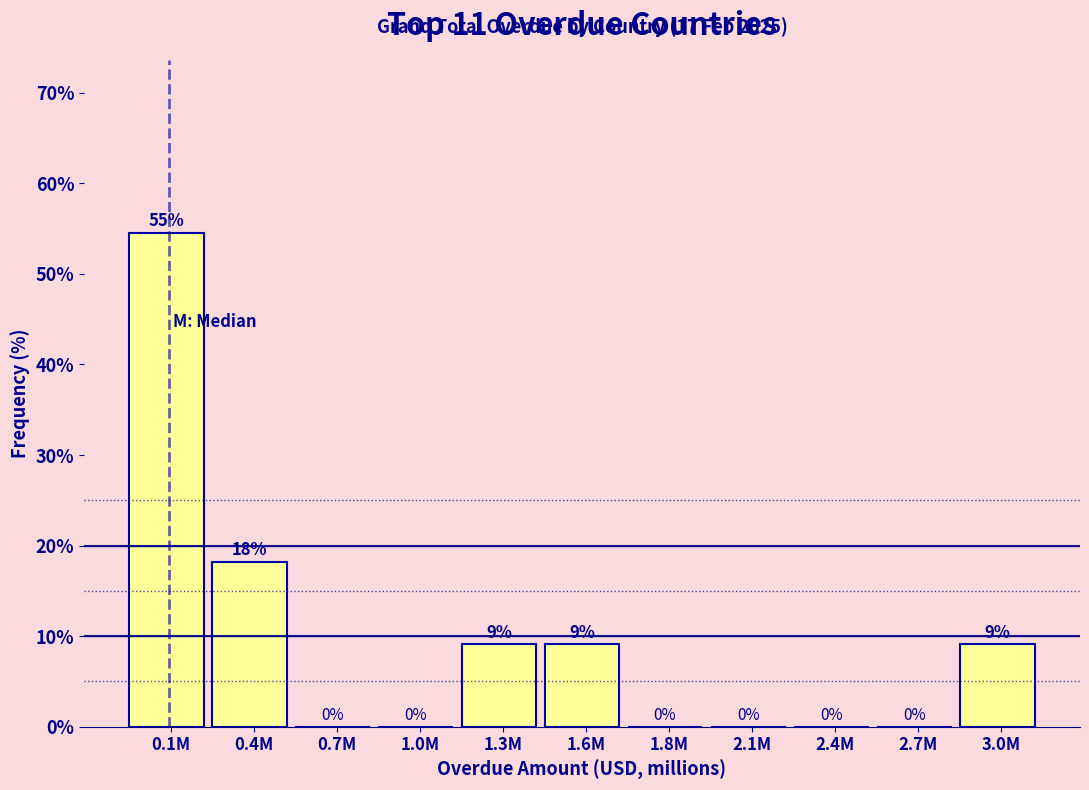

Where is the data nearest to the value 27?

0.4M